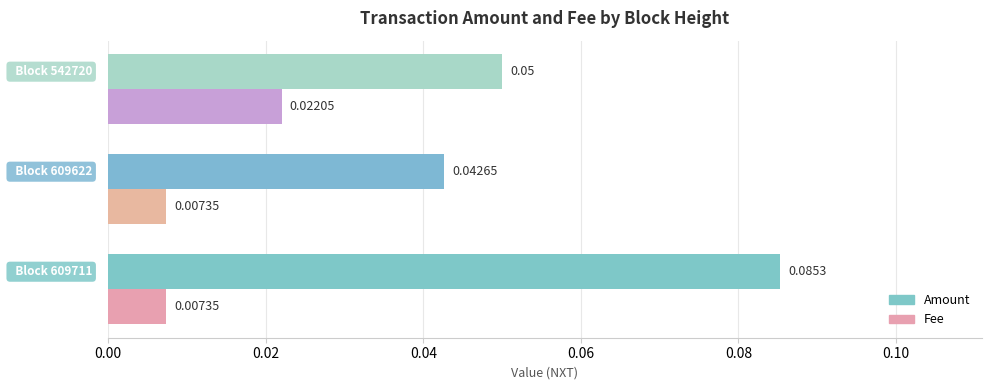

Which series has the widest spread of values?

Amount